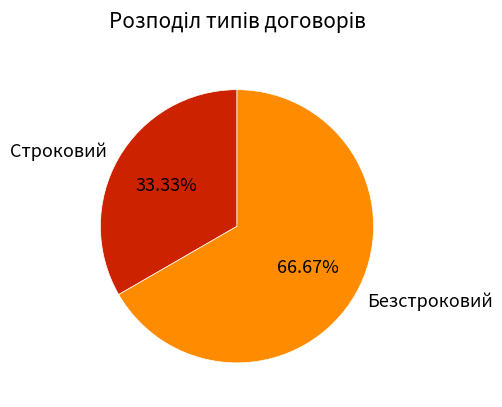

Combined, what portion of the pie is Безстроковий and Строковий?

100.0%